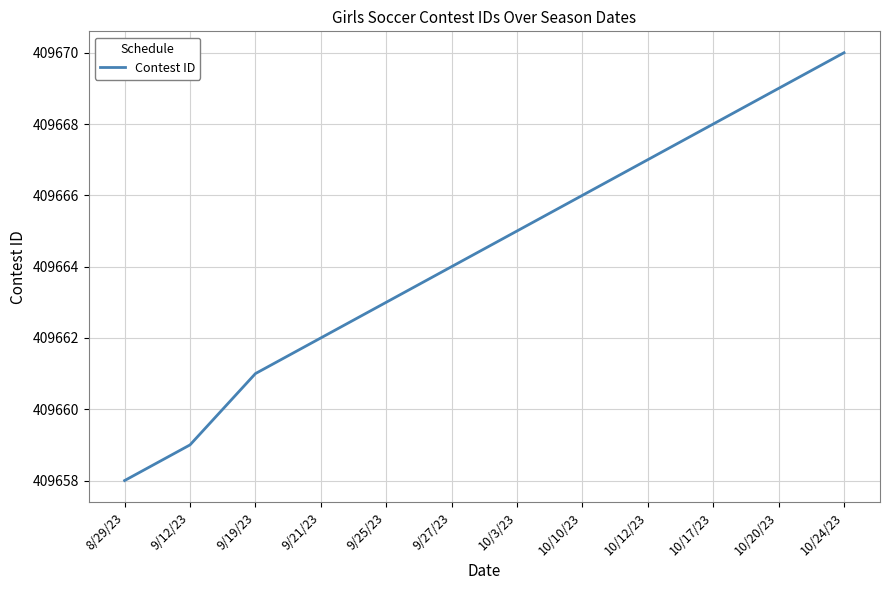

Reading left to right, transcribe all the data shown in this chart.

8/29/23=409658	9/12/23=409659	9/19/23=409661	9/21/23=409662	9/25/23=409663	9/27/23=409664	10/3/23=409665	10/10/23=409666	10/12/23=409667	10/17/23=409668	10/20/23=409669	10/24/23=409670